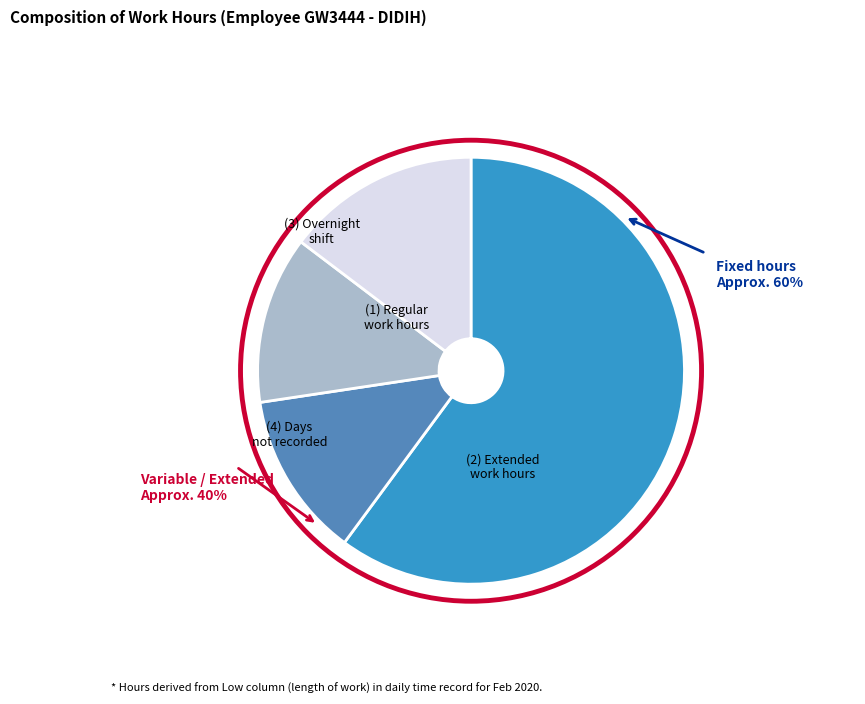

Is there a majority slice in this chart?

Yes